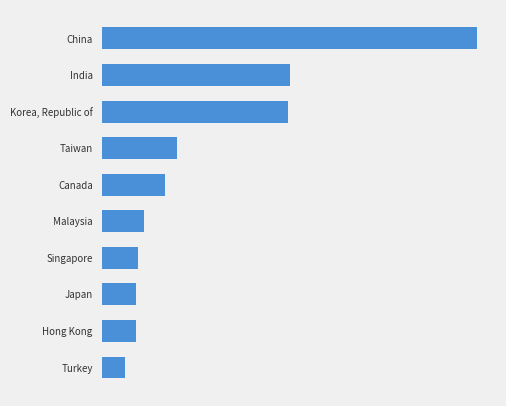

List the labels in order of value, smallest first.

Turkey, Hong Kong, Japan, Singapore, Malaysia, Canada, Taiwan, Korea, Republic of, India, China